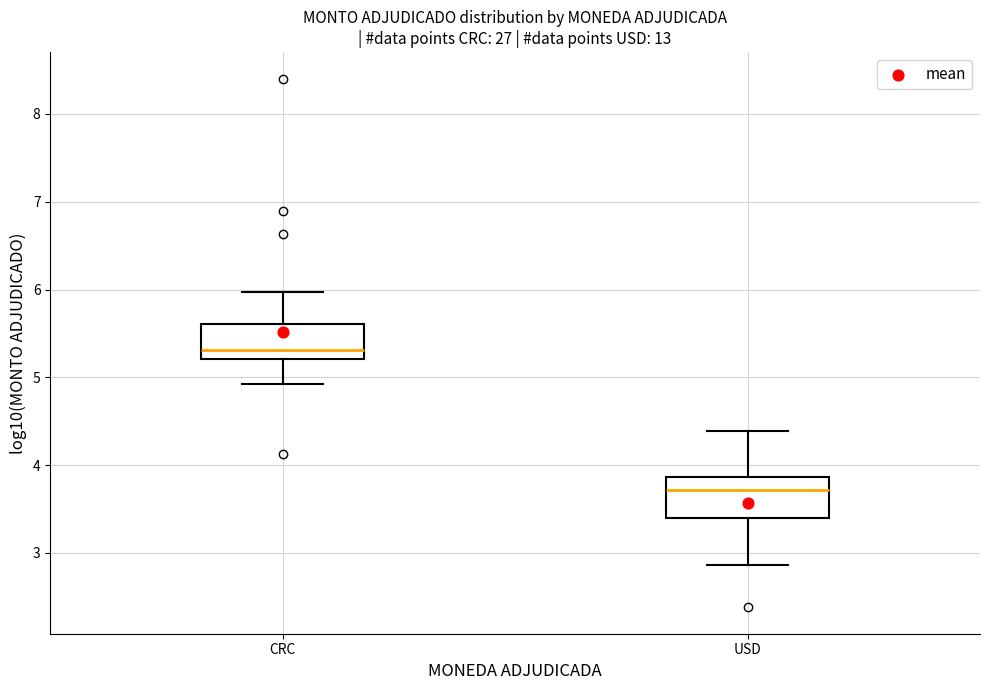

Where does the lower whisker of the box for USD end on the y-axis? The values are not printed on the chart, so give them approximately, as read against the axis.

2.9